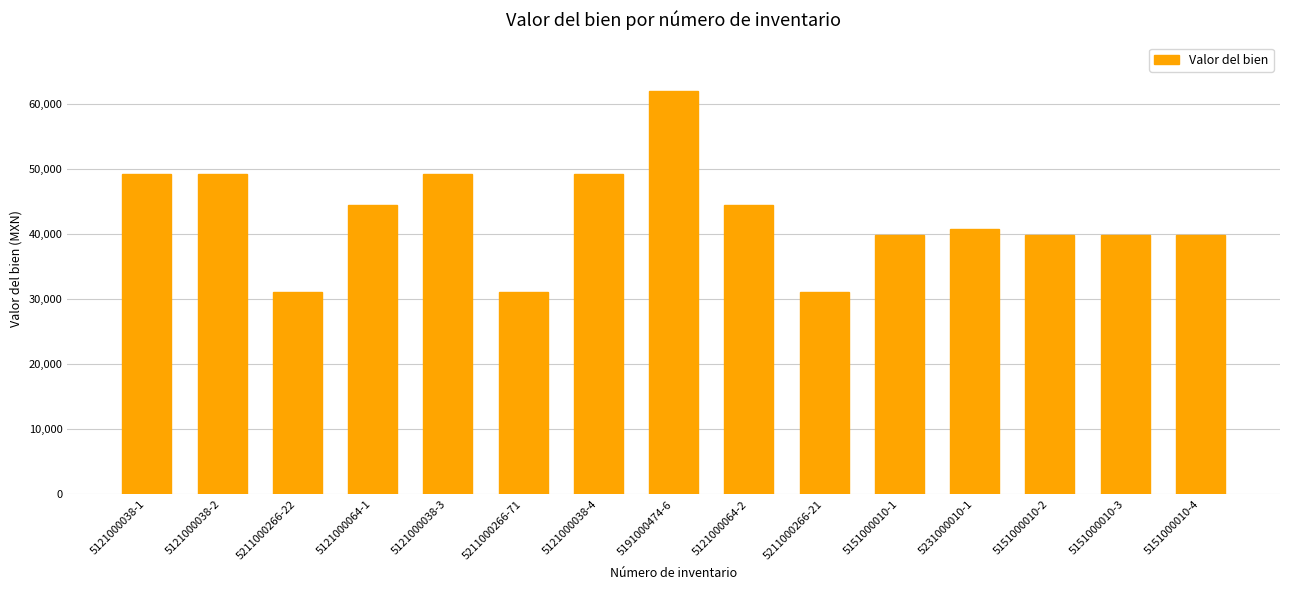

What is the minimum value shown in the chart?

31136.0